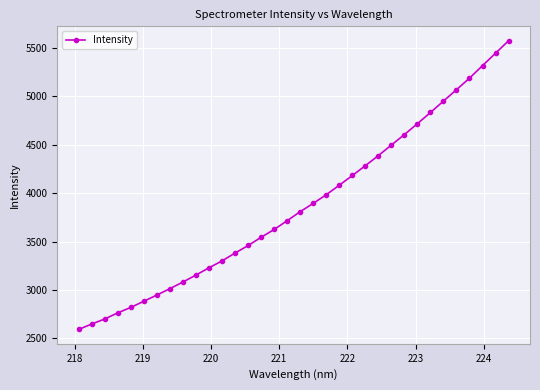

What is the difference between the maximum and minimum values?

2979.2